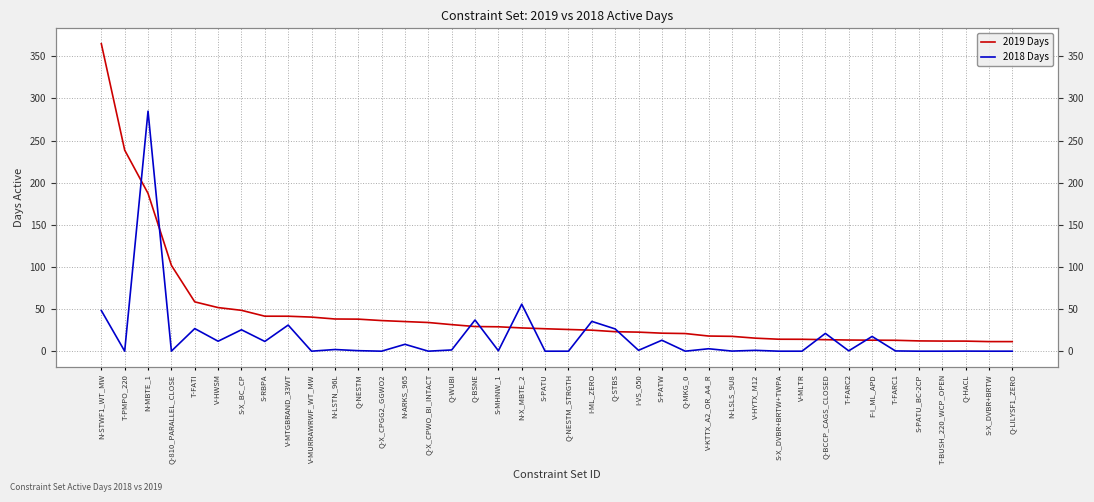

The 2018 Days series shows 10.0 at V-MTGBRAND_33WT. True or false?

False